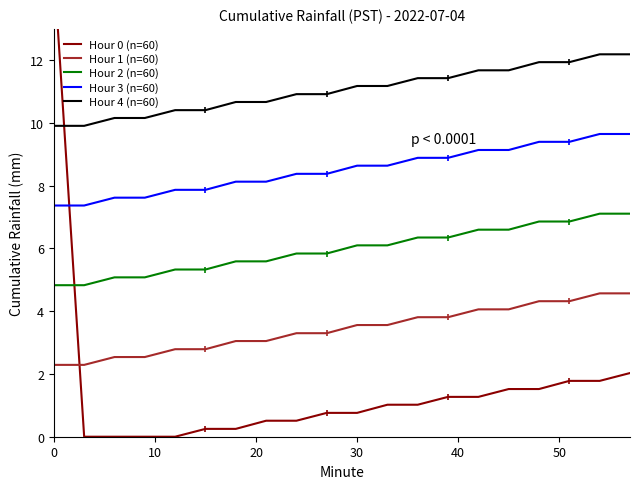

True or false: Hour 1 (n=60) and Hour 4 (n=60) cross at least once.

False